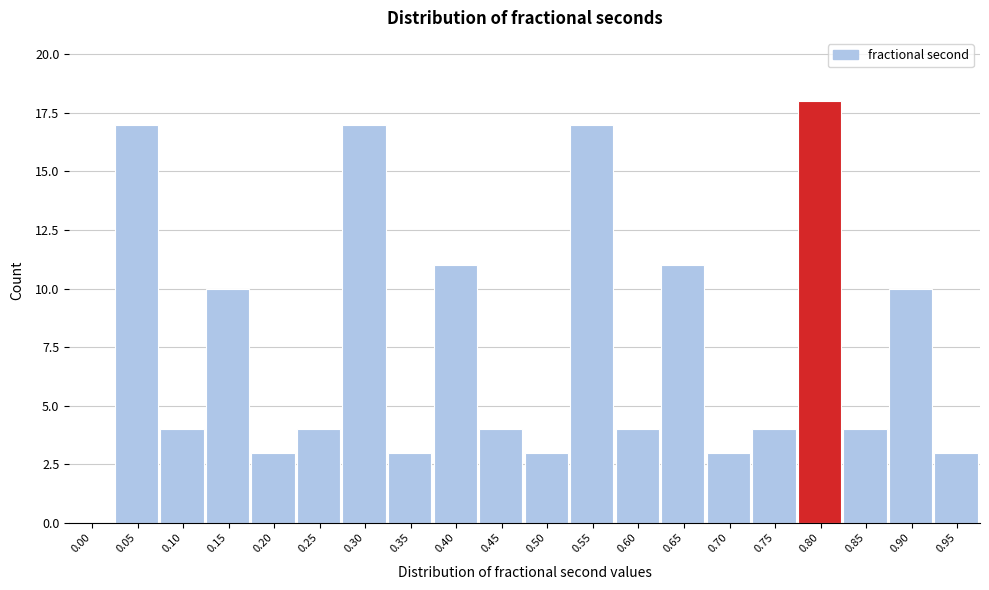

Reading left to right, transcribe all the data shown in this chart.

0.00=0	0.05=17	0.10=4	0.15=10	0.20=3	0.25=4	0.30=17	0.35=3	0.40=11	0.45=4	0.50=3	0.55=17	0.60=4	0.65=11	0.70=3	0.75=4	0.80=18	0.85=4	0.90=10	0.95=3